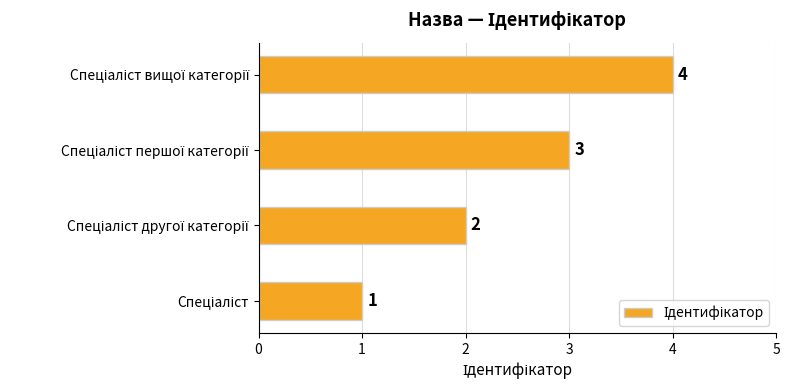

Count the values in the range 2 to 4.

3